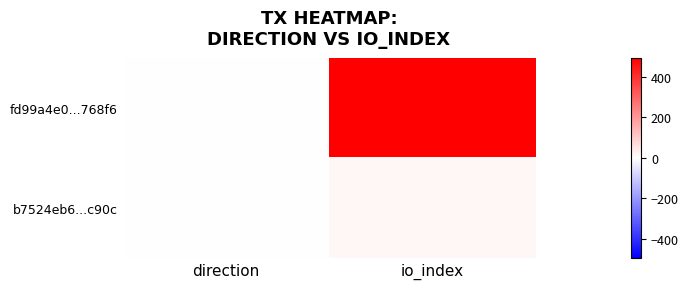

What is the total value across all series at io_index?

510